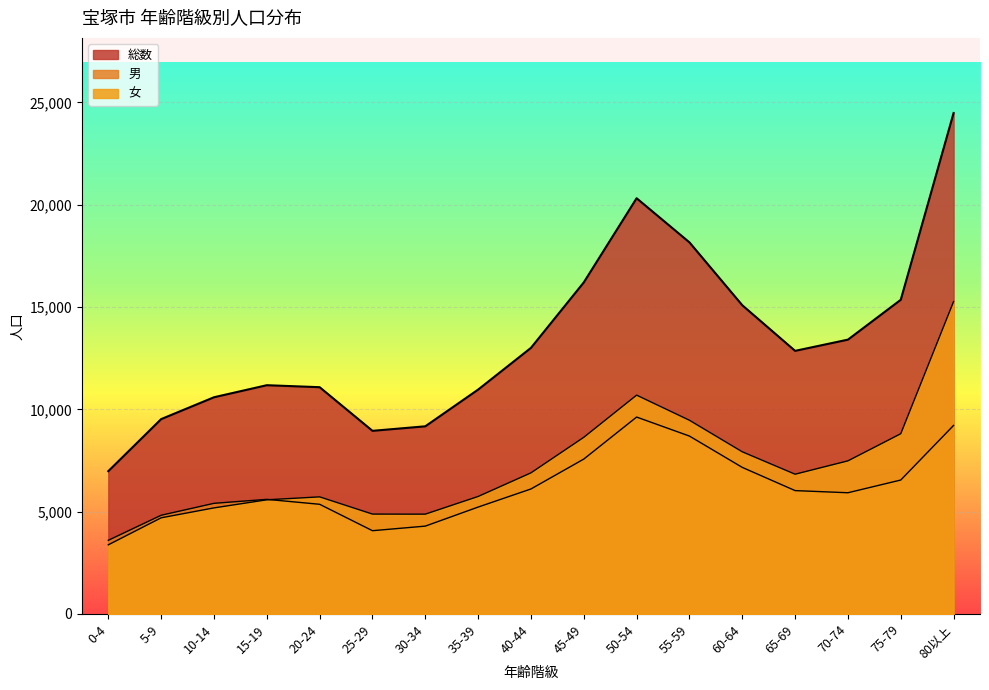

At which category is the sum across all series the highest?

80以上